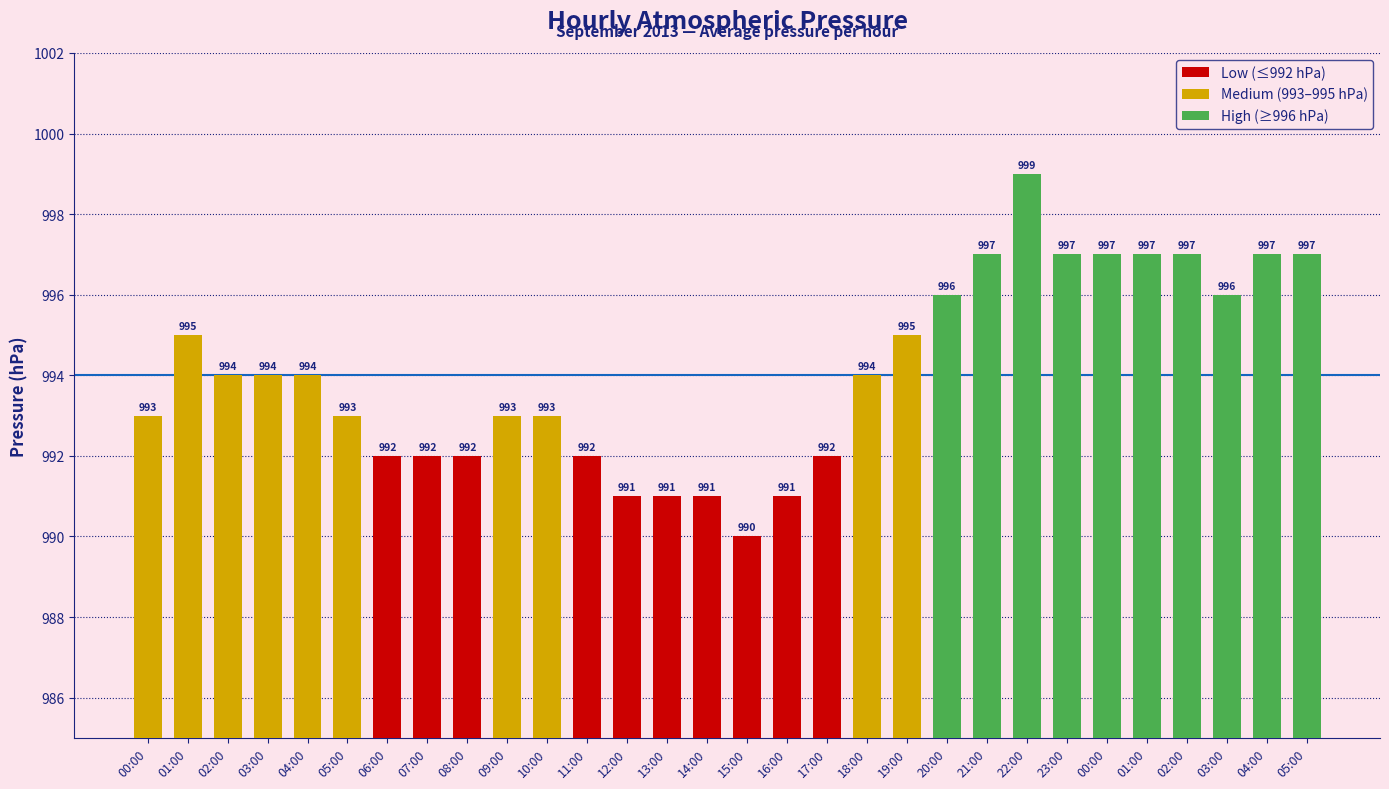

The chart shows a value of 991 at 13:00. True or false?

True